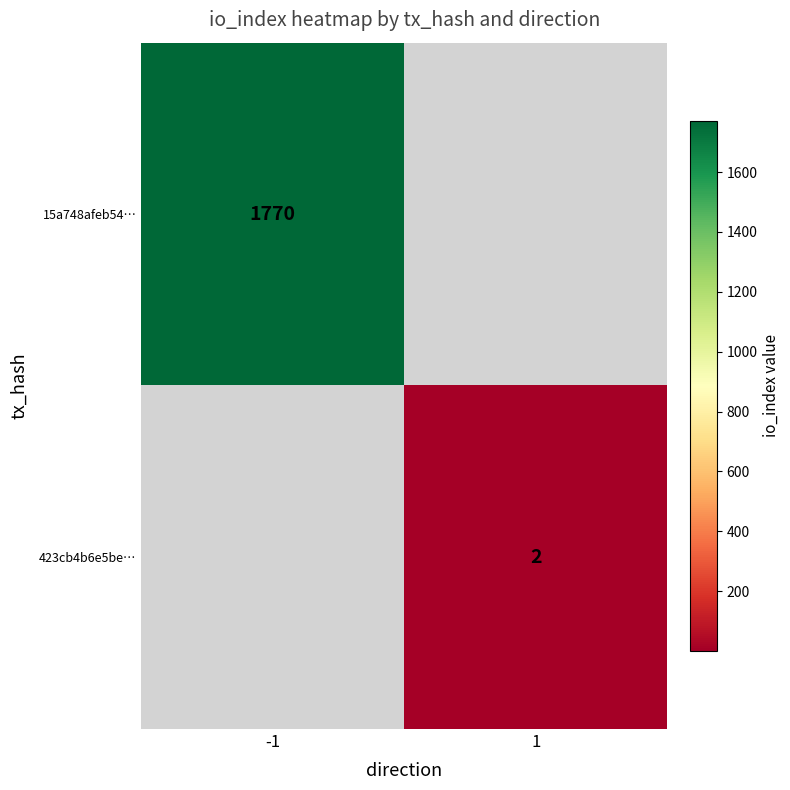

Between 1 and -1, which is larger?

-1